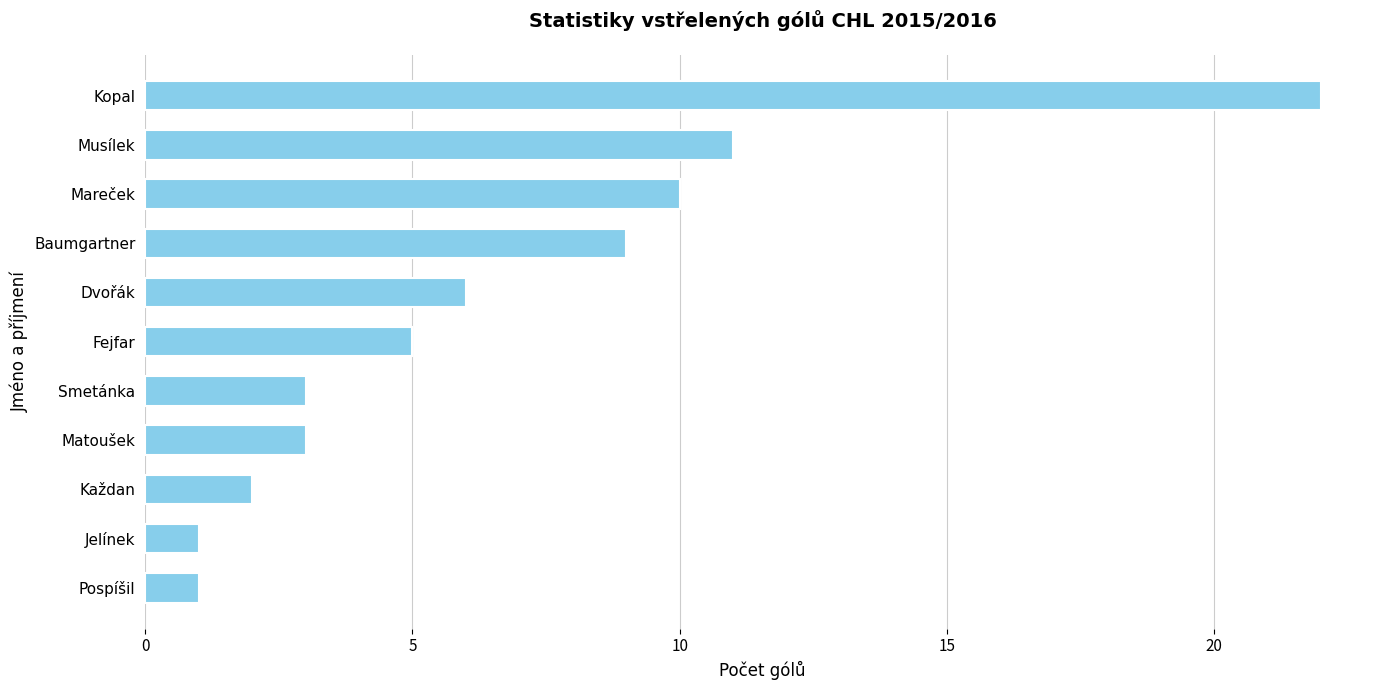

Reading top to bottom, transcribe all the data shown in this chart.

Kopal=22	Musílek=11	Mareček=10	Baumgartner=9	Dvořák=6	Fejfar=5	Smetánka=3	Matoušek=3	Každan=2	Jelínek=1	Pospíšil=1